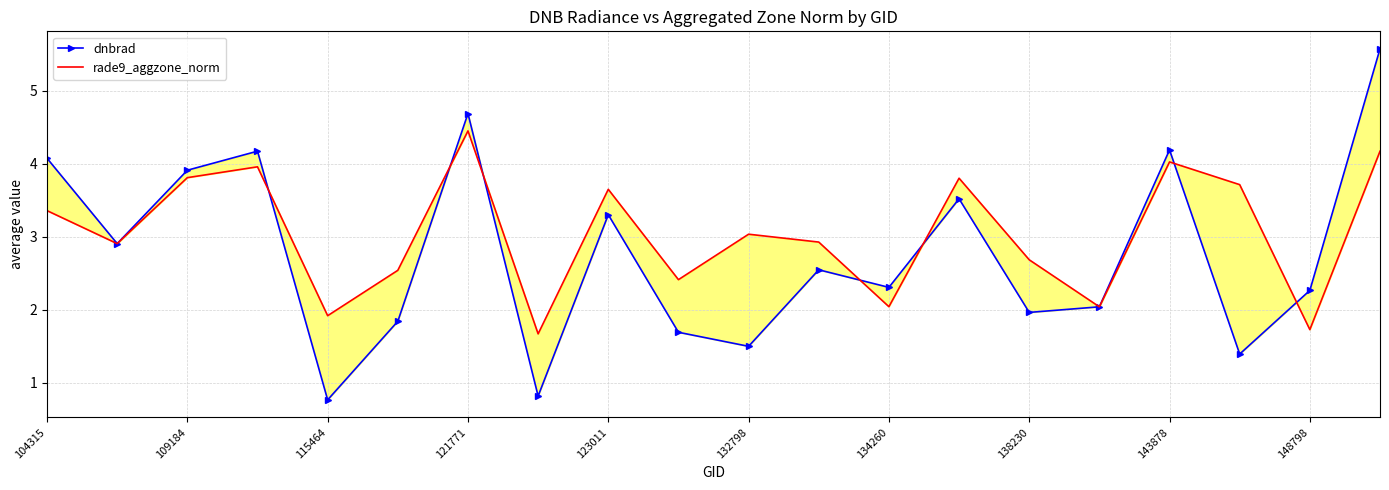

After their last crossing, which series has the higher values: rade9_aggzone_norm or dnbrad?

dnbrad